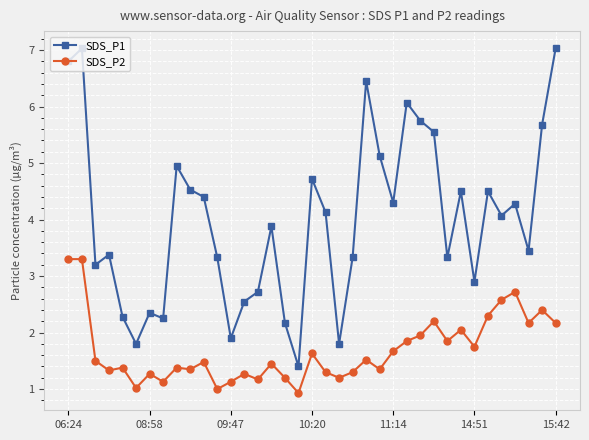

Does the chart have visible grid lines?

Yes